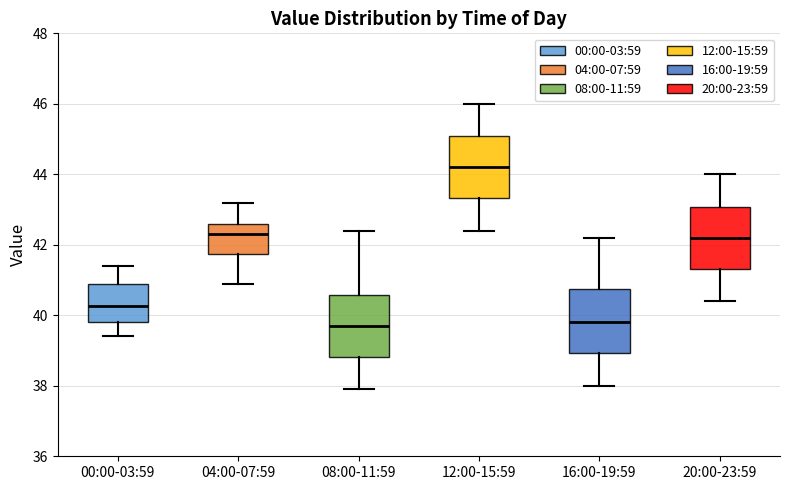

Where is the lower edge of the box for 08:00-11:59 on the y-axis? The values are not printed on the chart, so give them approximately, as read against the axis.

38.8